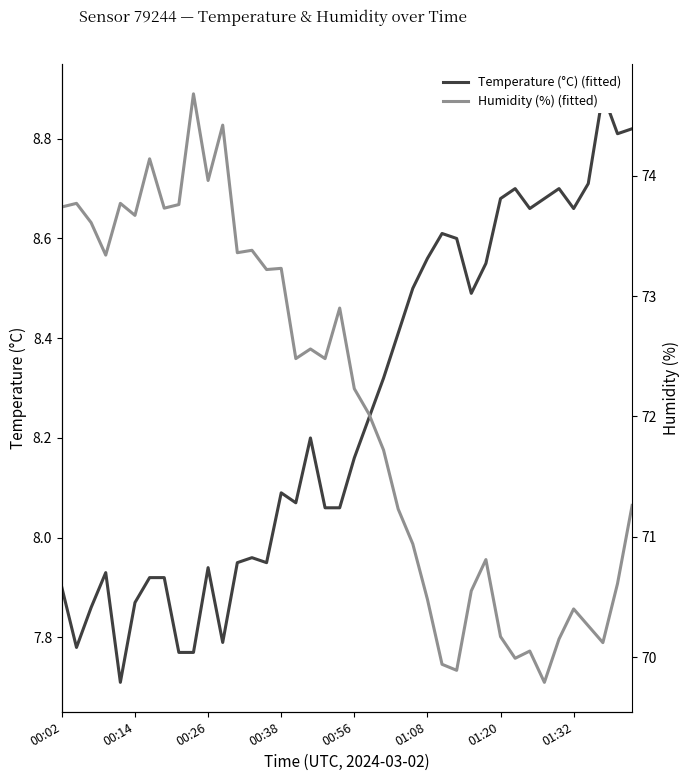

How many values in the Temperature (°C) (fitted) series are below 8?

15